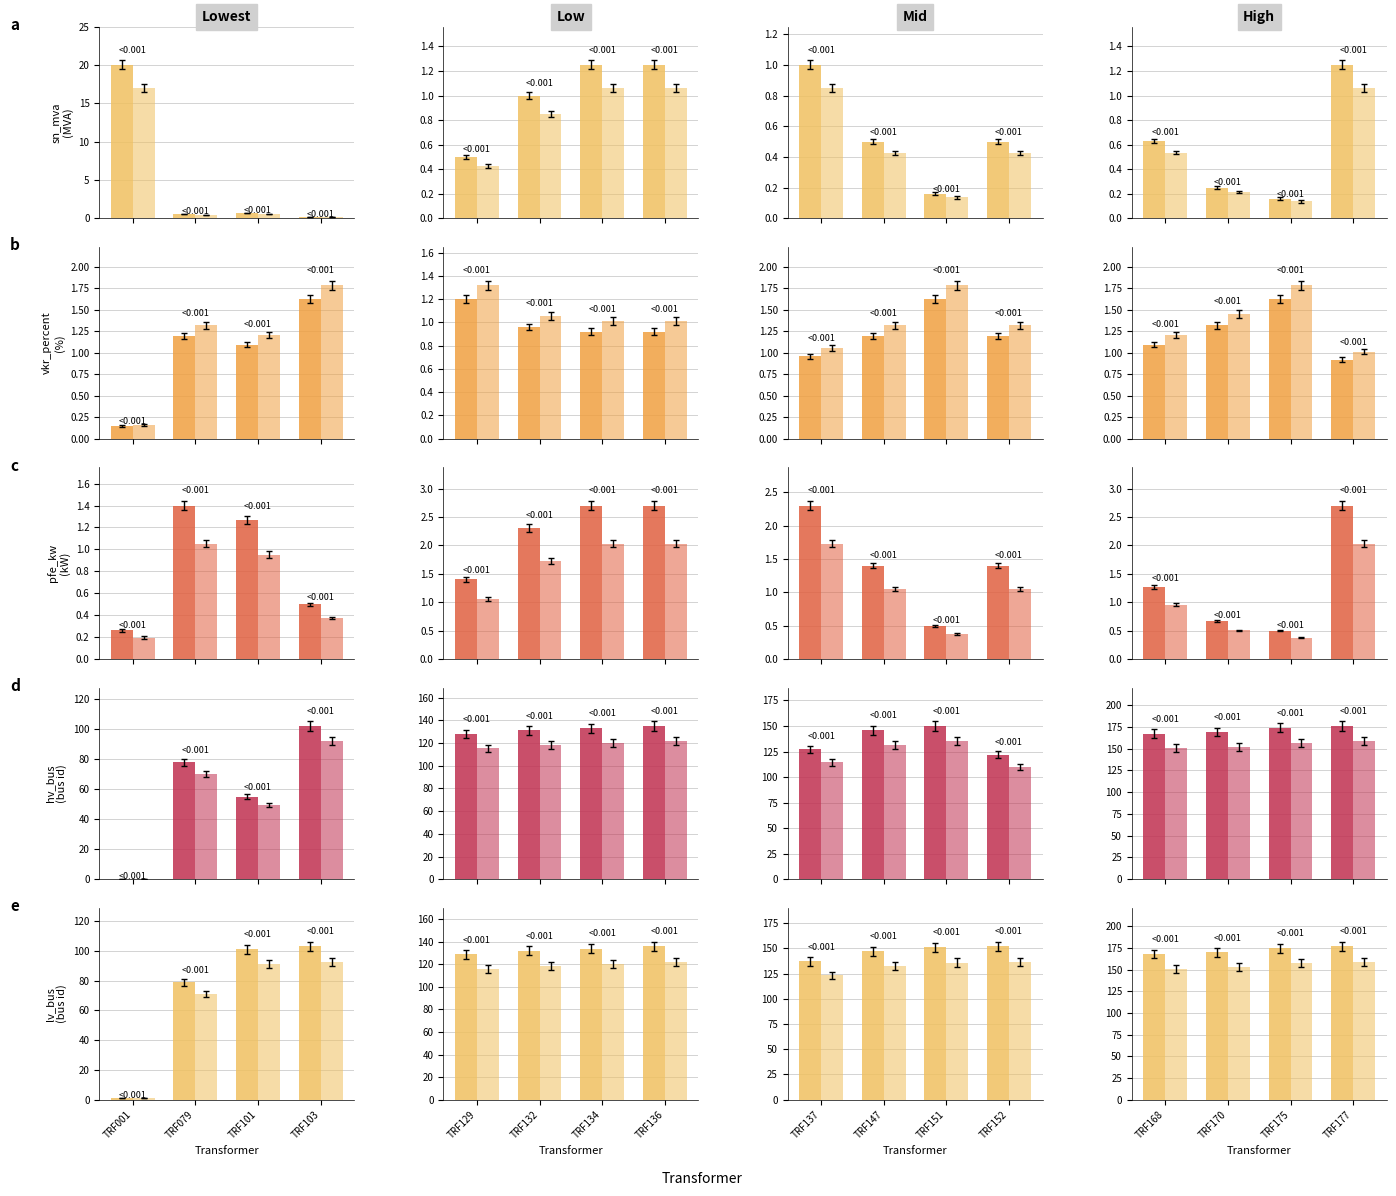

At which category is the sum across all series the highest?

TRF177